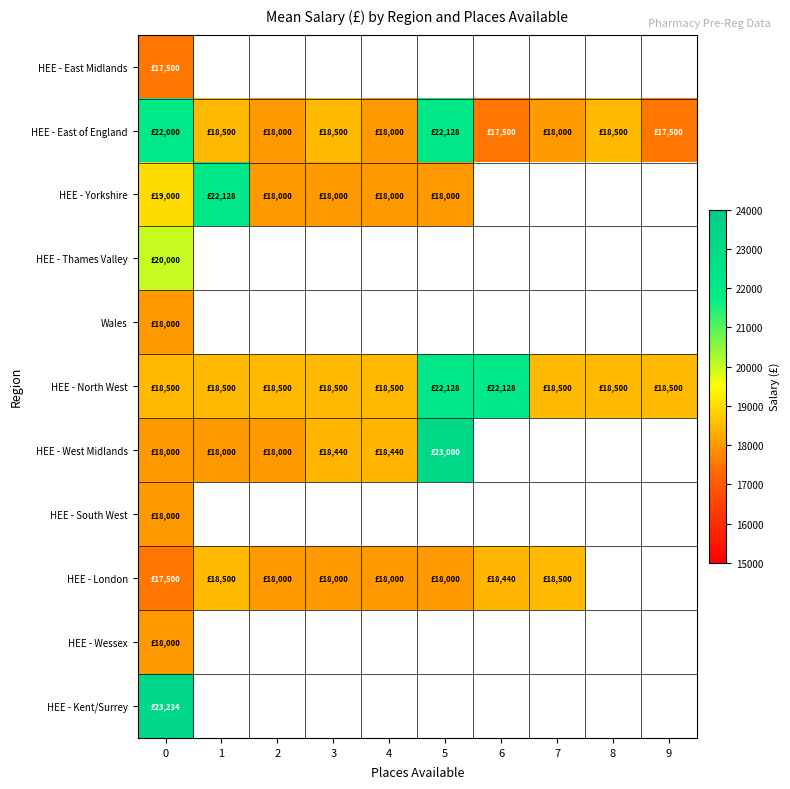

What is the minimum value shown in the chart?

17500.0